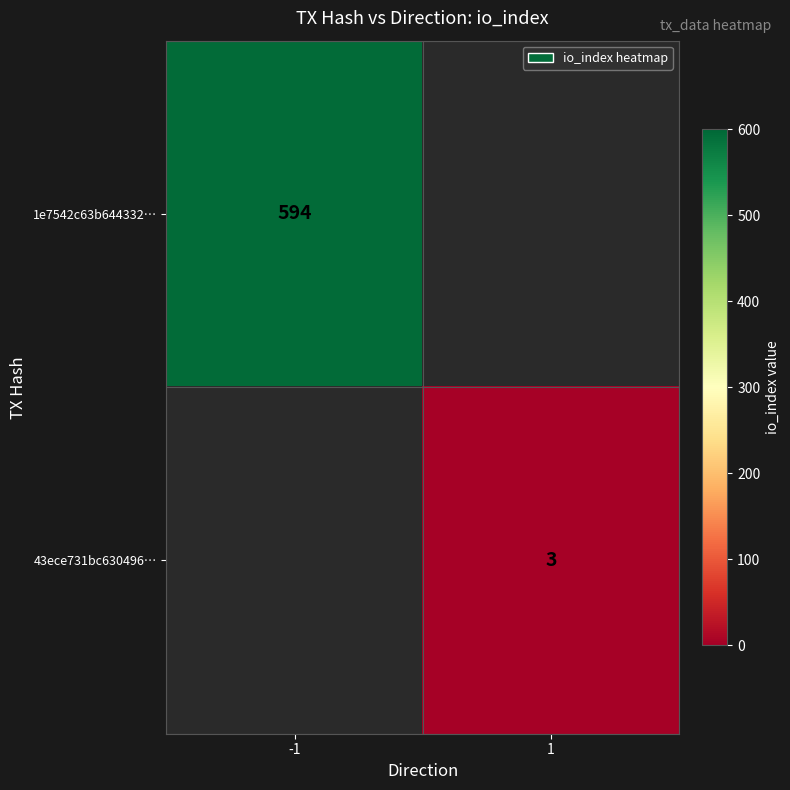

Is it true that 1e7542c63b644332… equals 796 at -1?

False